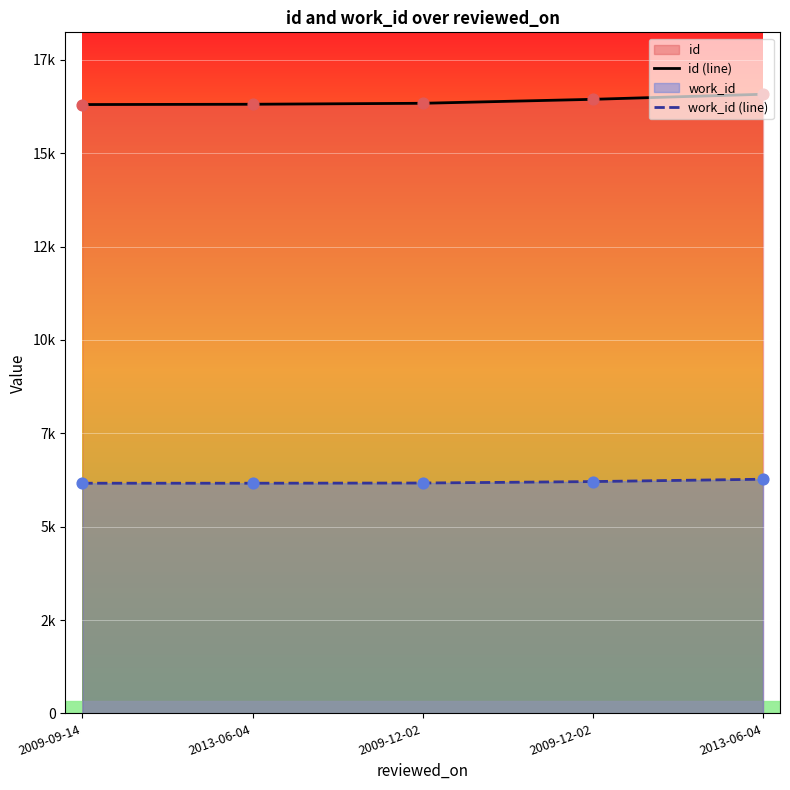

At how many categories does at least one series exceed 12242?

5